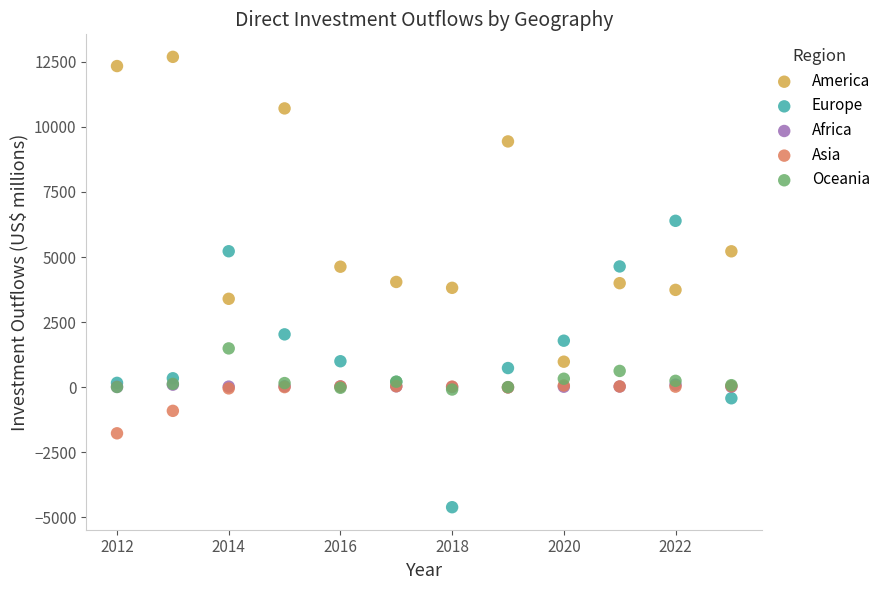

In the America series, what Y value is closest to 6835?

5219.3